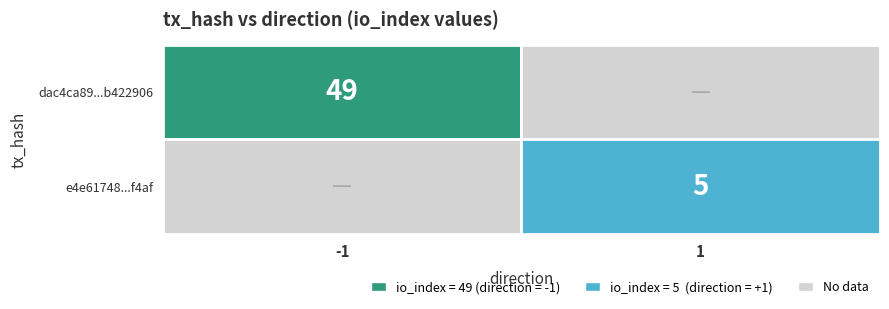

The value of dac4ca89d6b3e6c5cb56aa936b798716b422906 at io_index is 11. True or false?

False